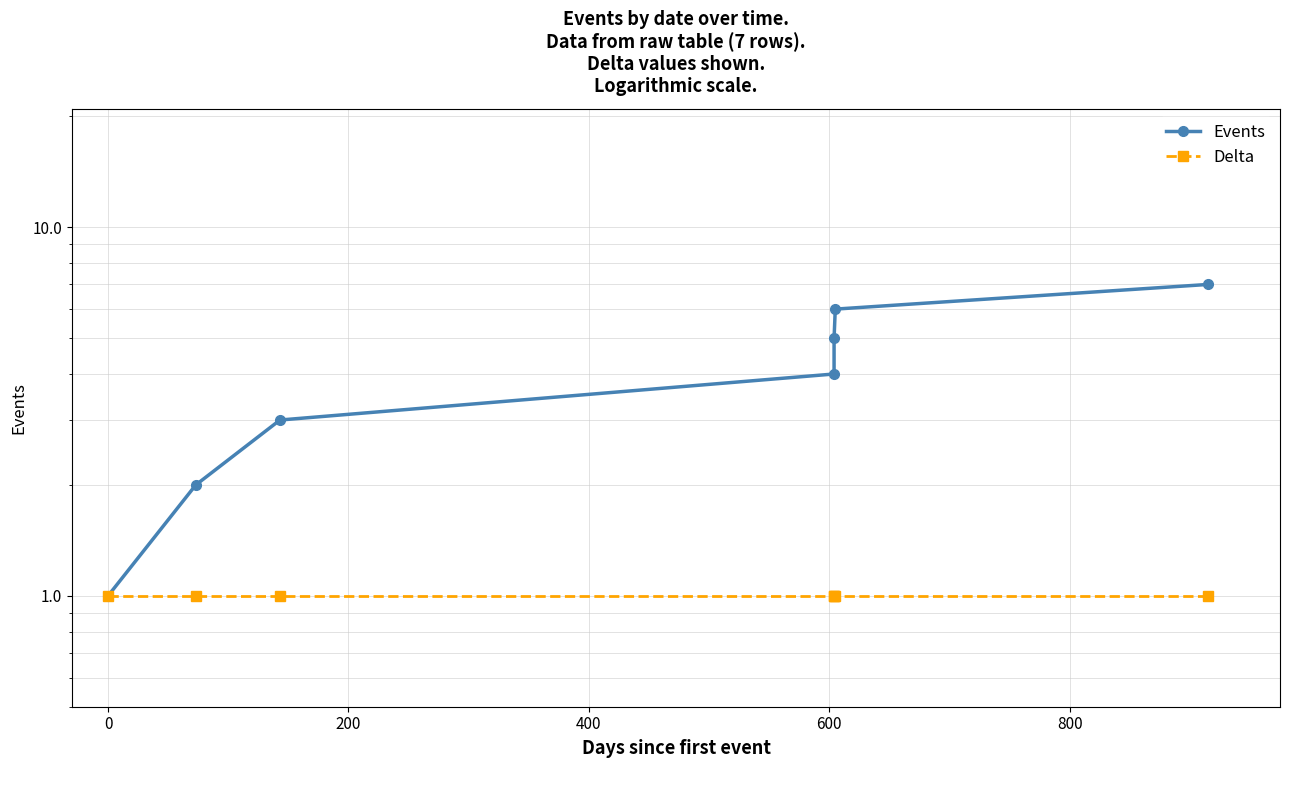

What are all the series names shown in the legend?

Events, Delta